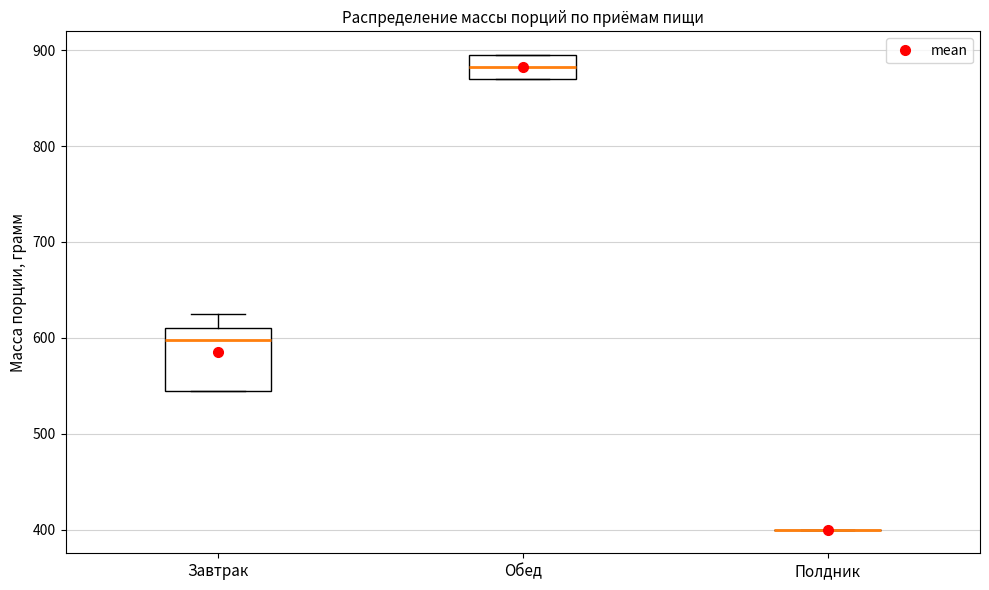

Which box is the tallest, from its lower edge to its upper edge?

Завтрак